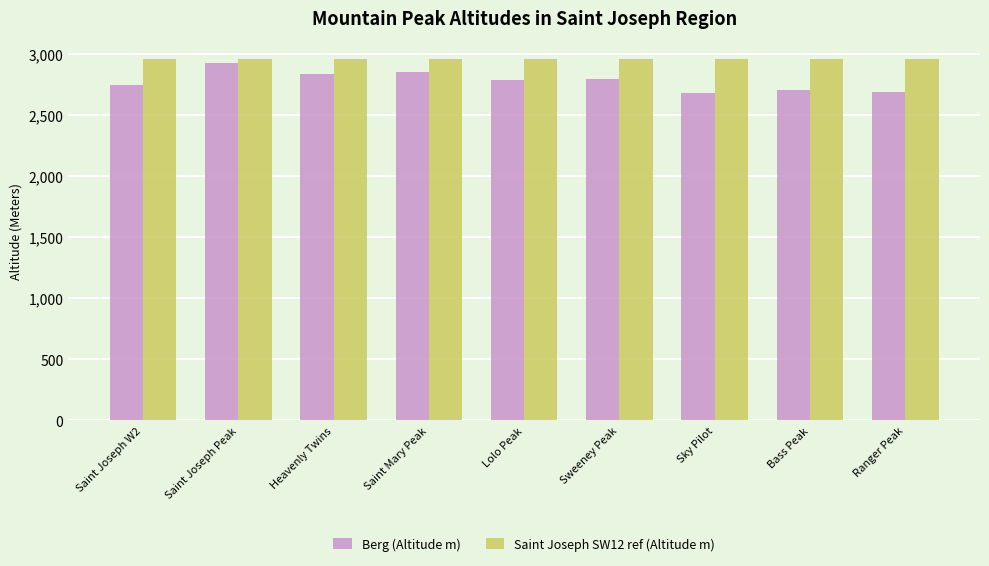

Does the chart contain stacked bars?

No